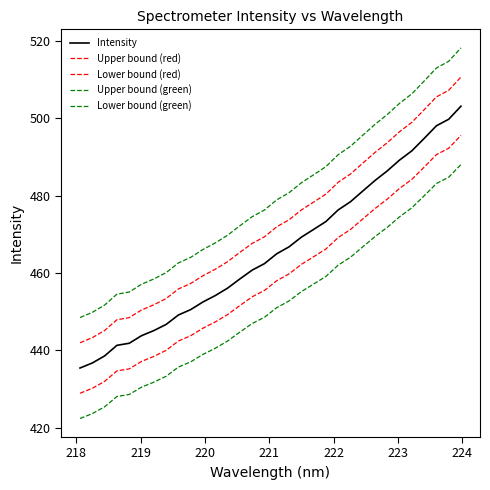

List the series in order of their overall mean, highest first.

Upper bound (green), Upper bound (red), Intensity, Lower bound (red), Lower bound (green)